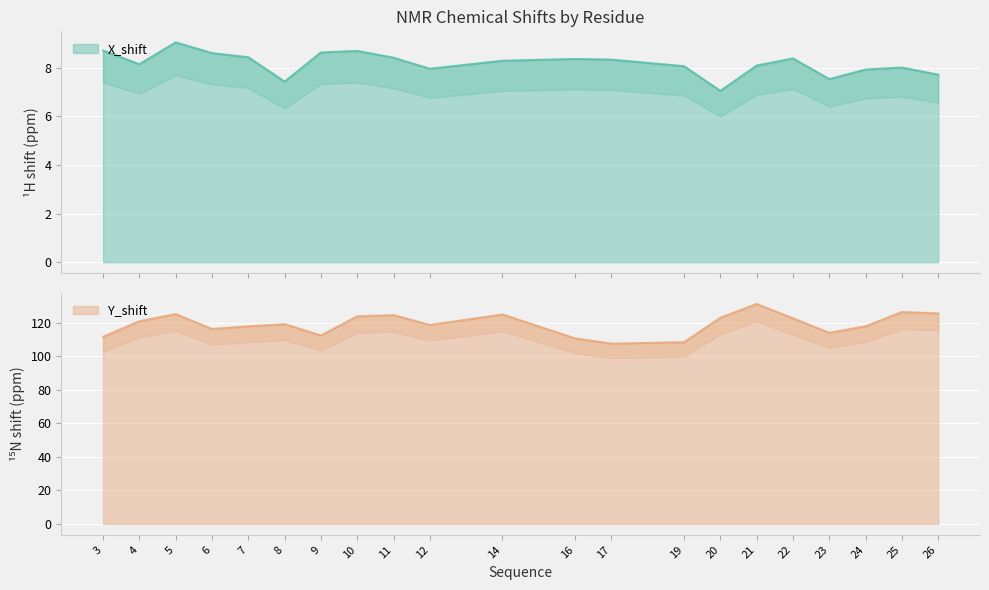

True or false: X_shift and Y_shift intersect in this chart.

False